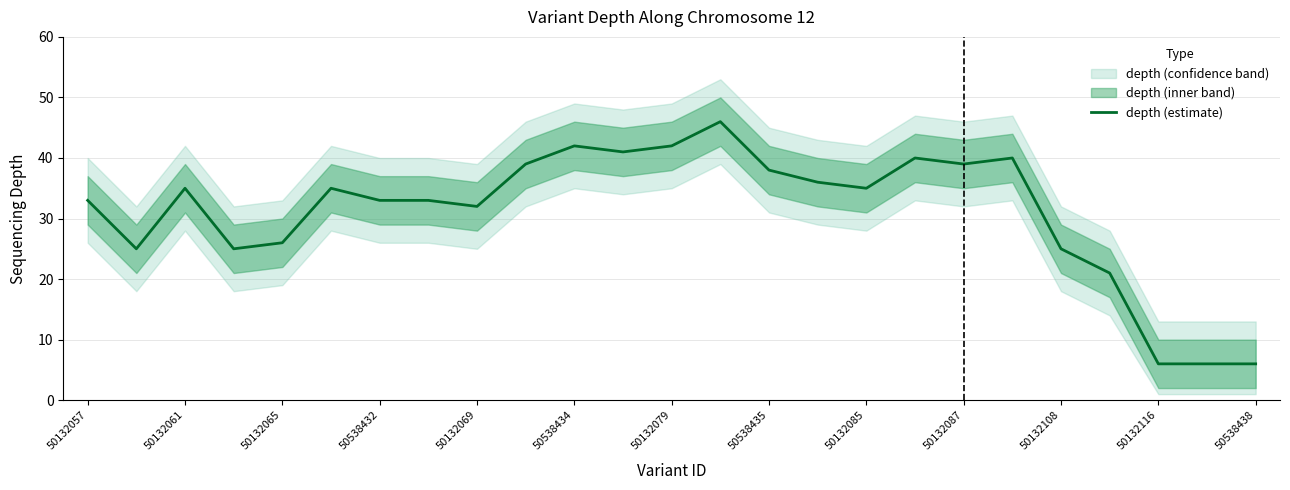

How many points are lower than both their immediate neighbors (excluding endpoints)?

6